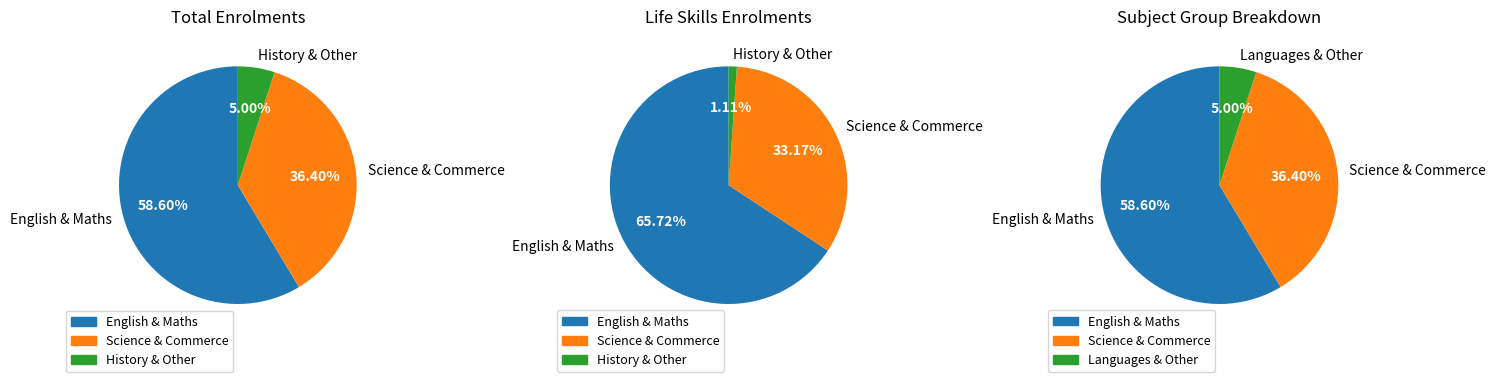

True or false: English accounts for 36% of the total.

False